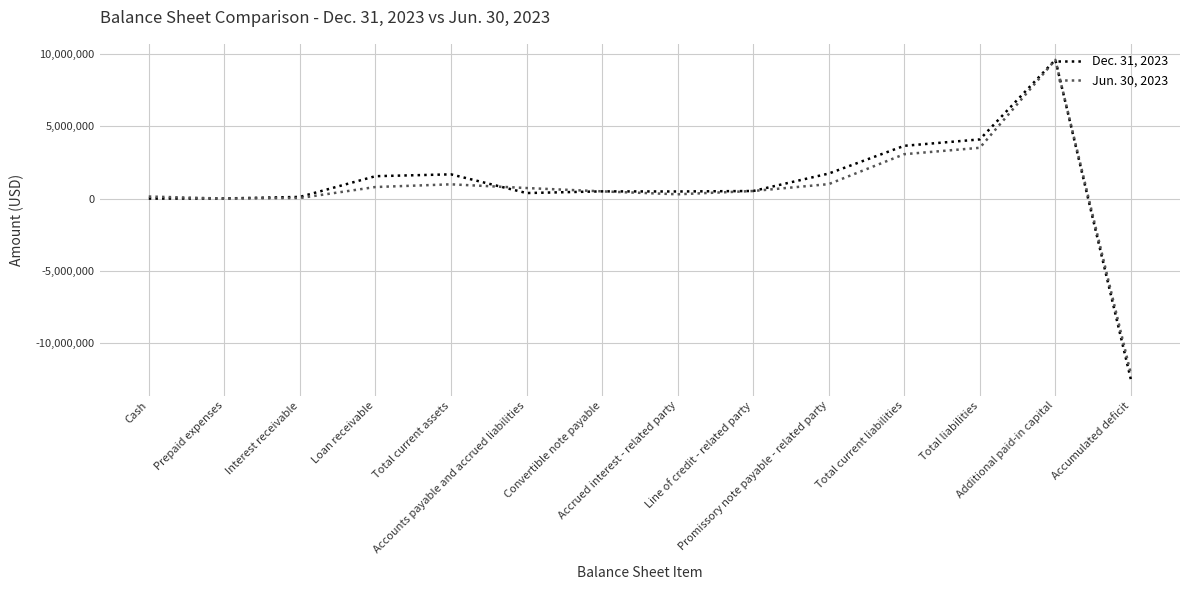

Which category has the highest value across all series?

Additional paid-in capital